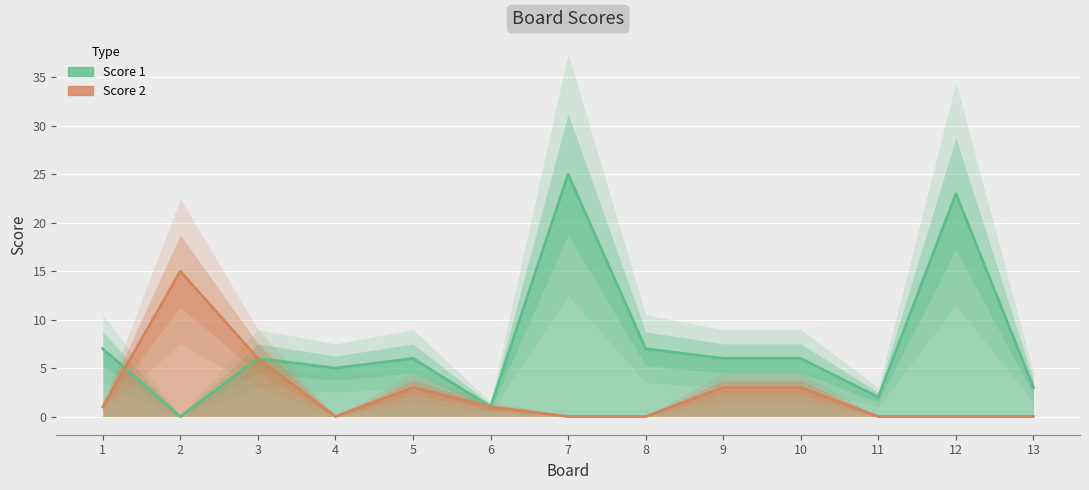

The value of Score 2 at 8 is 0. True or false?

True